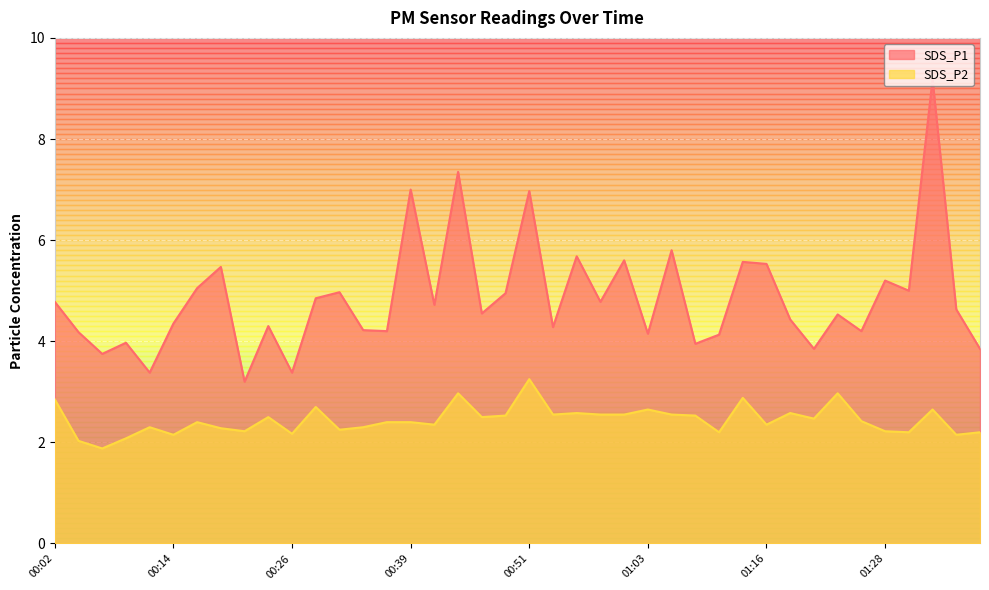

What is the difference between the highest and lowest values at 01:28?

3.0